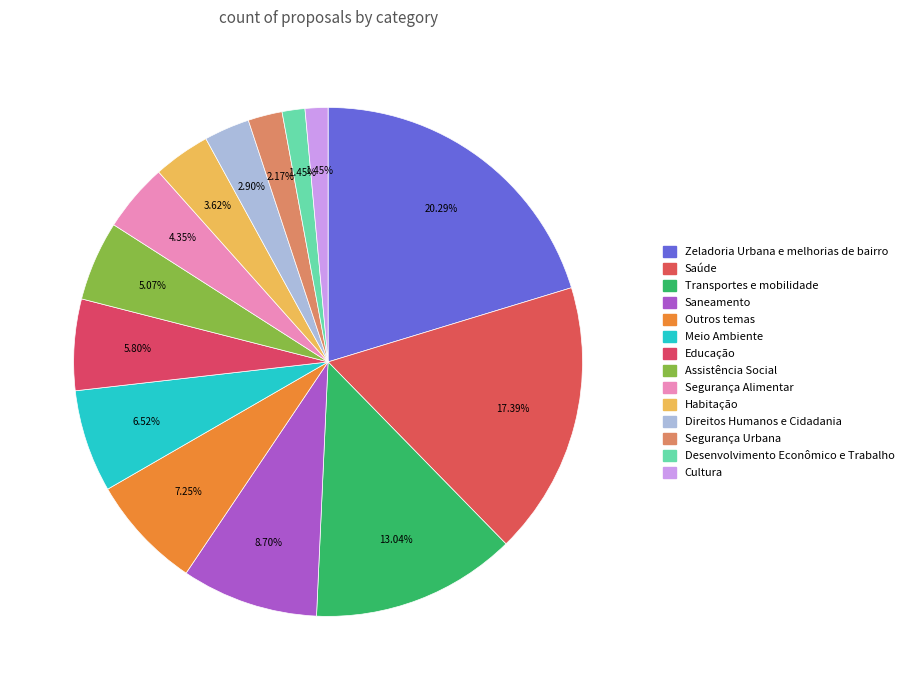

Is it true that Zeladoria Urbana e melhorias de bairro is 29% of the pie?

False